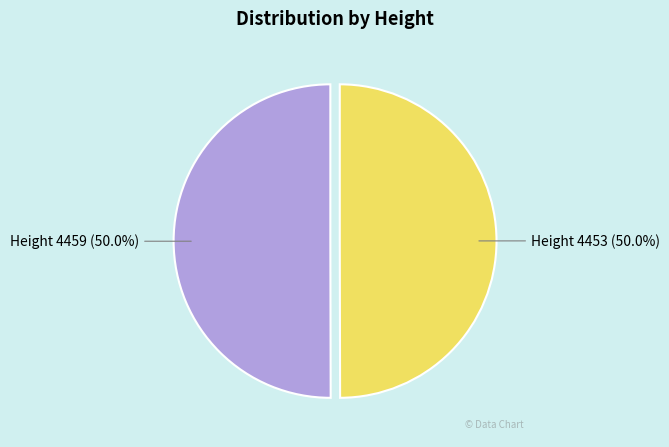

Combined, do Height 4453 and Height 4459 account for over 50%?

Yes